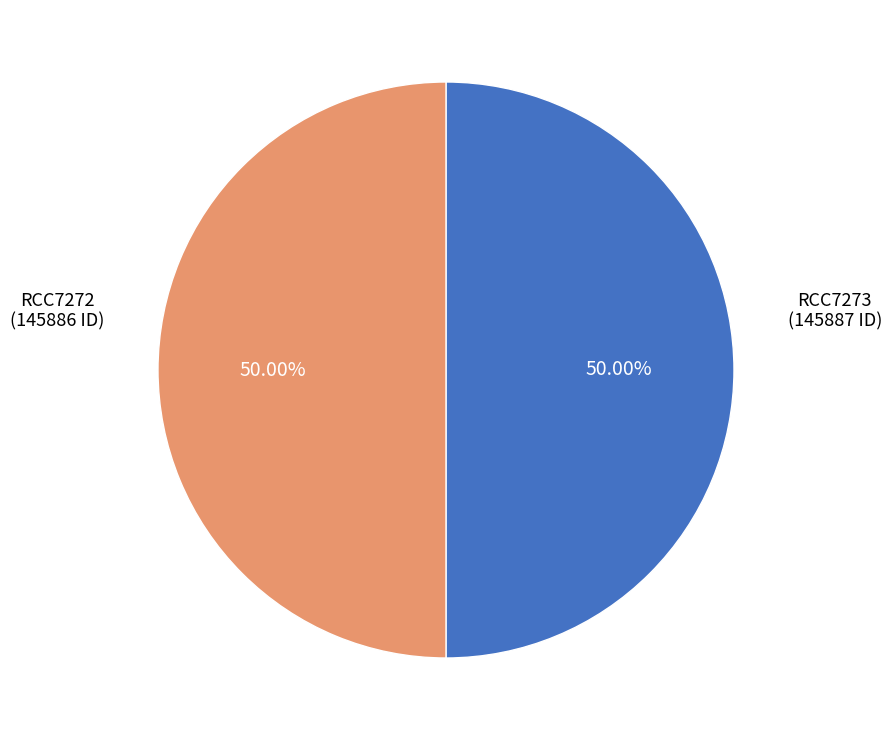

Do RCC7272 and RCC7273 together represent more than half of the pie?

Yes